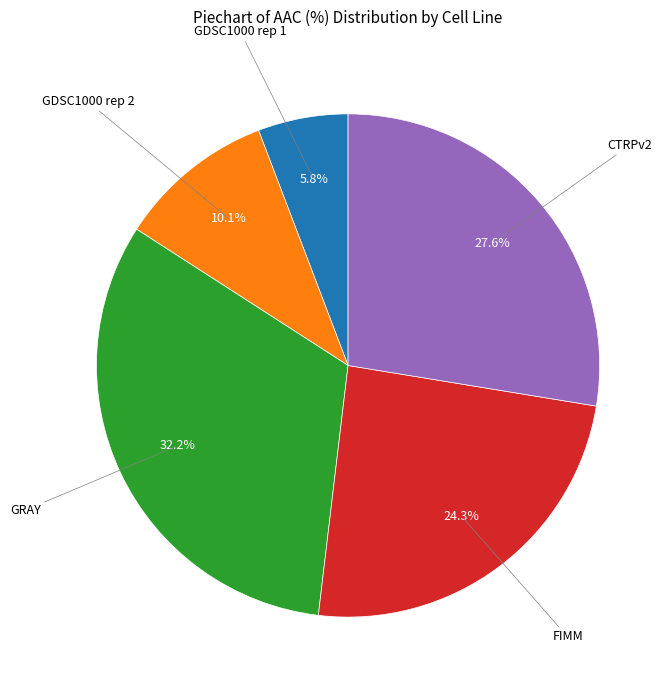

Is there any slice that represents more than half of the pie?

No